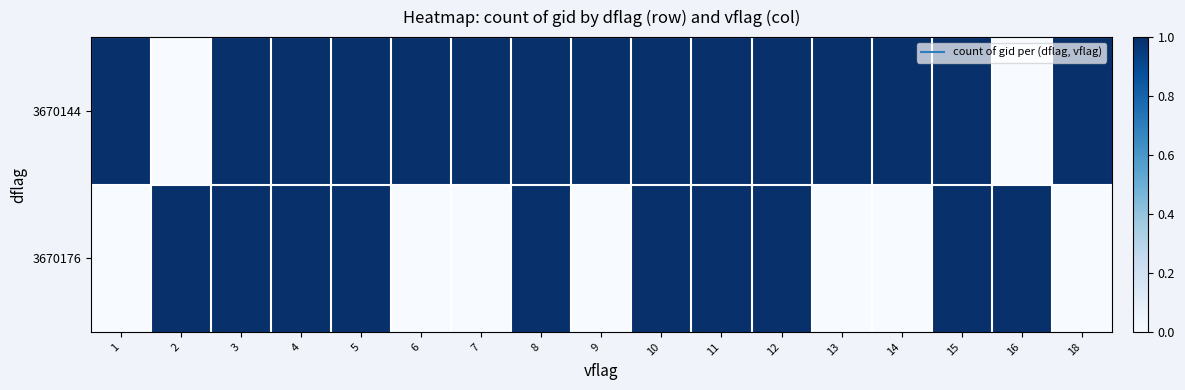

At which category is the sum across all series the highest?

3